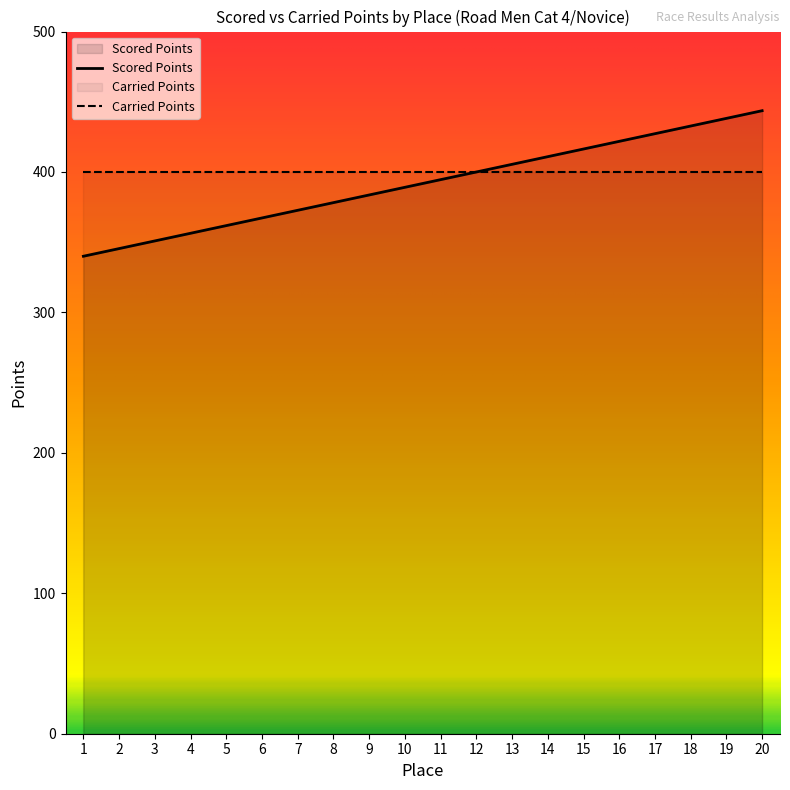

Between 10 and 20, which is larger?

20